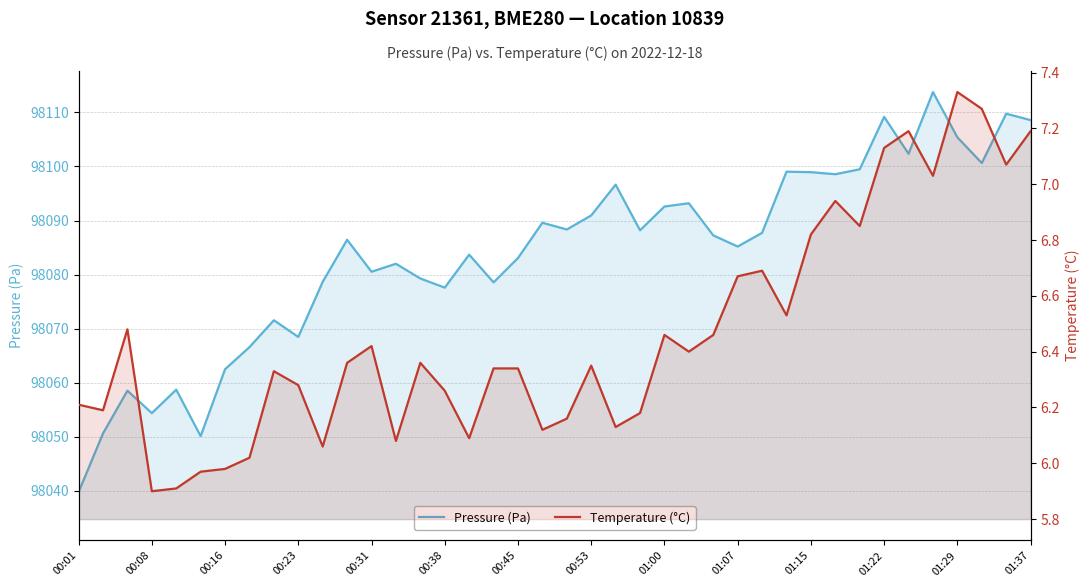

Between 01:00 and 25, which series saw the biggest shift?

Pressure (Pa)